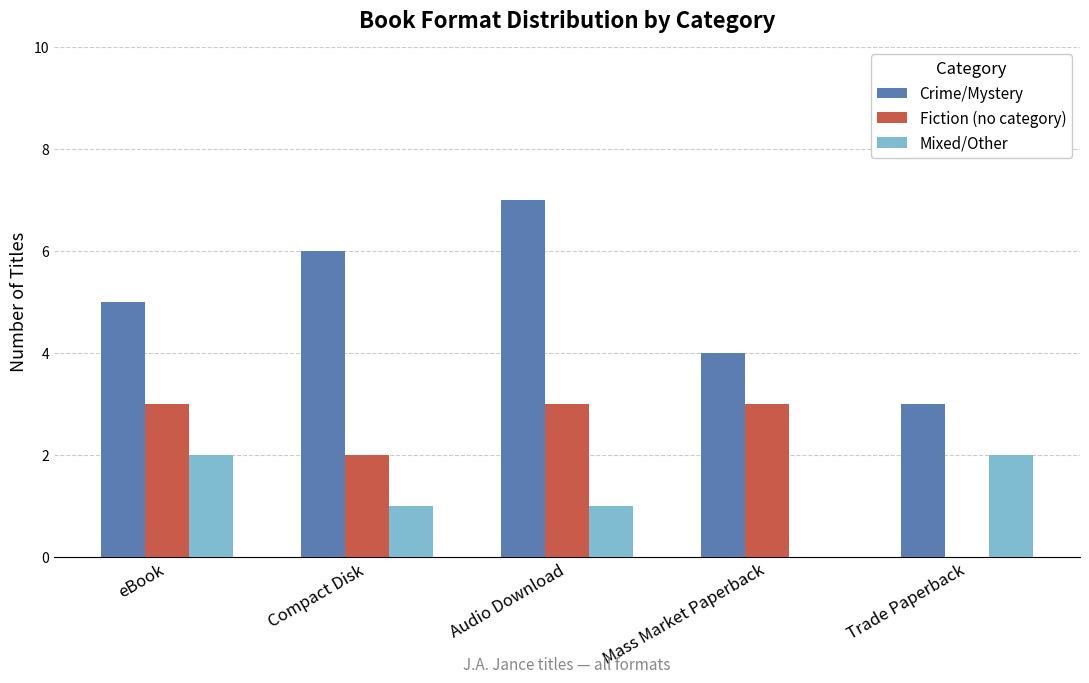

True or false: Fiction (no category) has a value of 2 at Compact Disk.

True